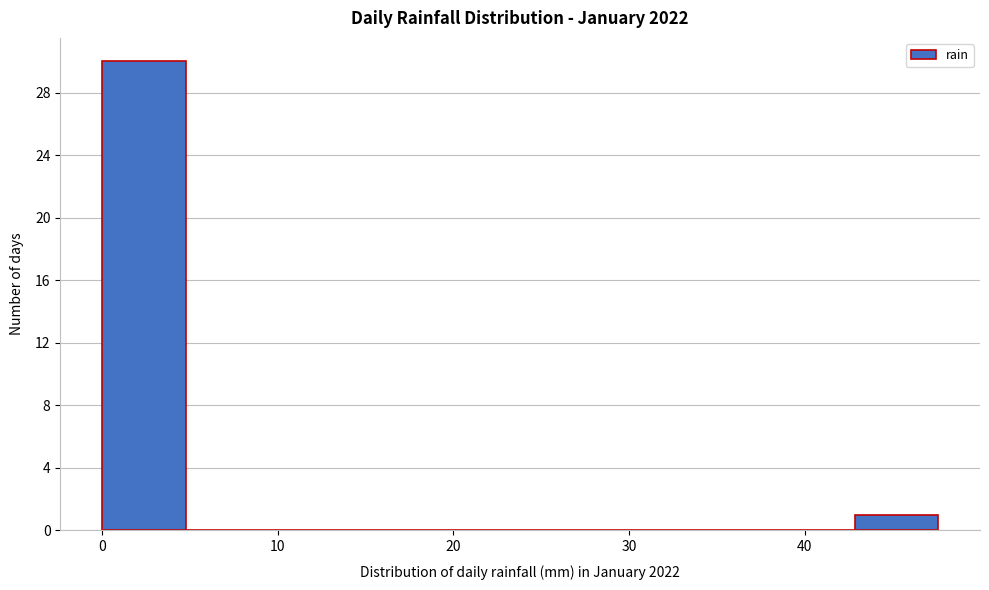

Reading left to right, transcribe this chart: for each bar, give the range it covers on the x-axis and its height. Neither the bar edges nor the heights are printed on the chart, so give them approximately, as read against the axes.

0 to 5: 30
5 to 10: 0
10 to 14: 0
14 to 19: 0
19 to 24: 0
24 to 29: 0
29 to 33: 0
33 to 38: 0
38 to 43: 0
43 to 48: 1